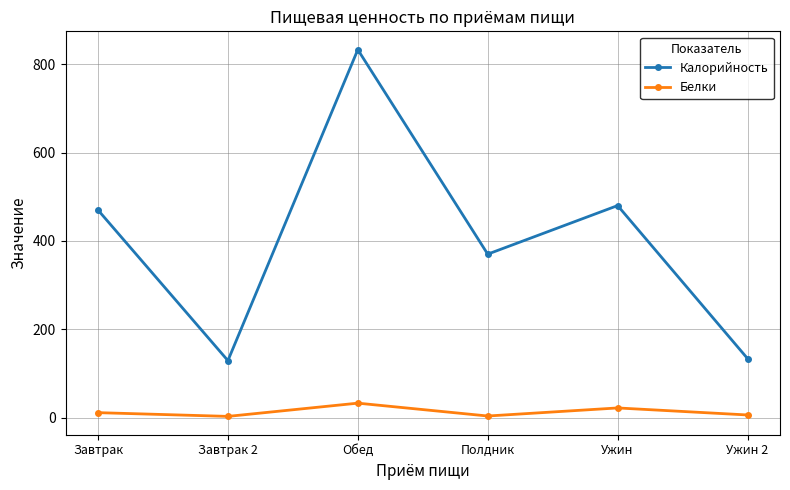

What is the total value across all series at Полдник?

373.8